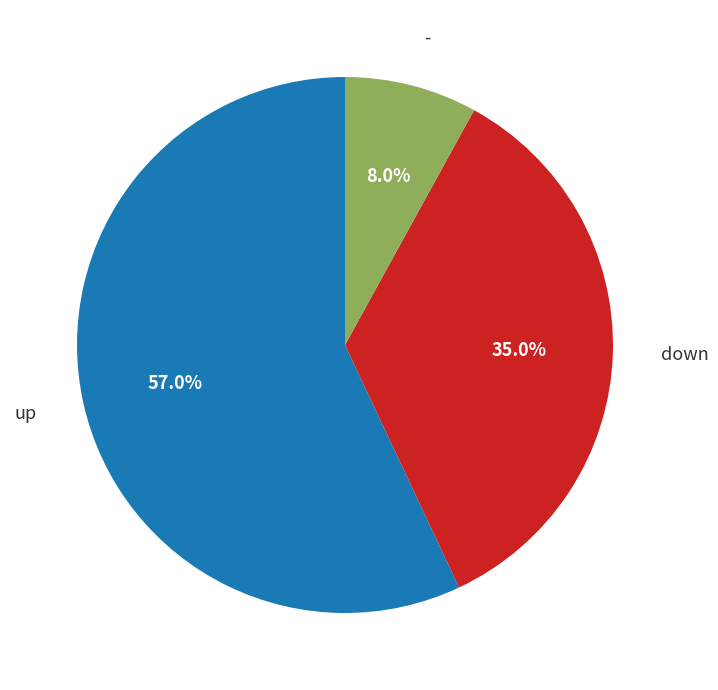

Is there any slice that represents more than half of the pie?

Yes